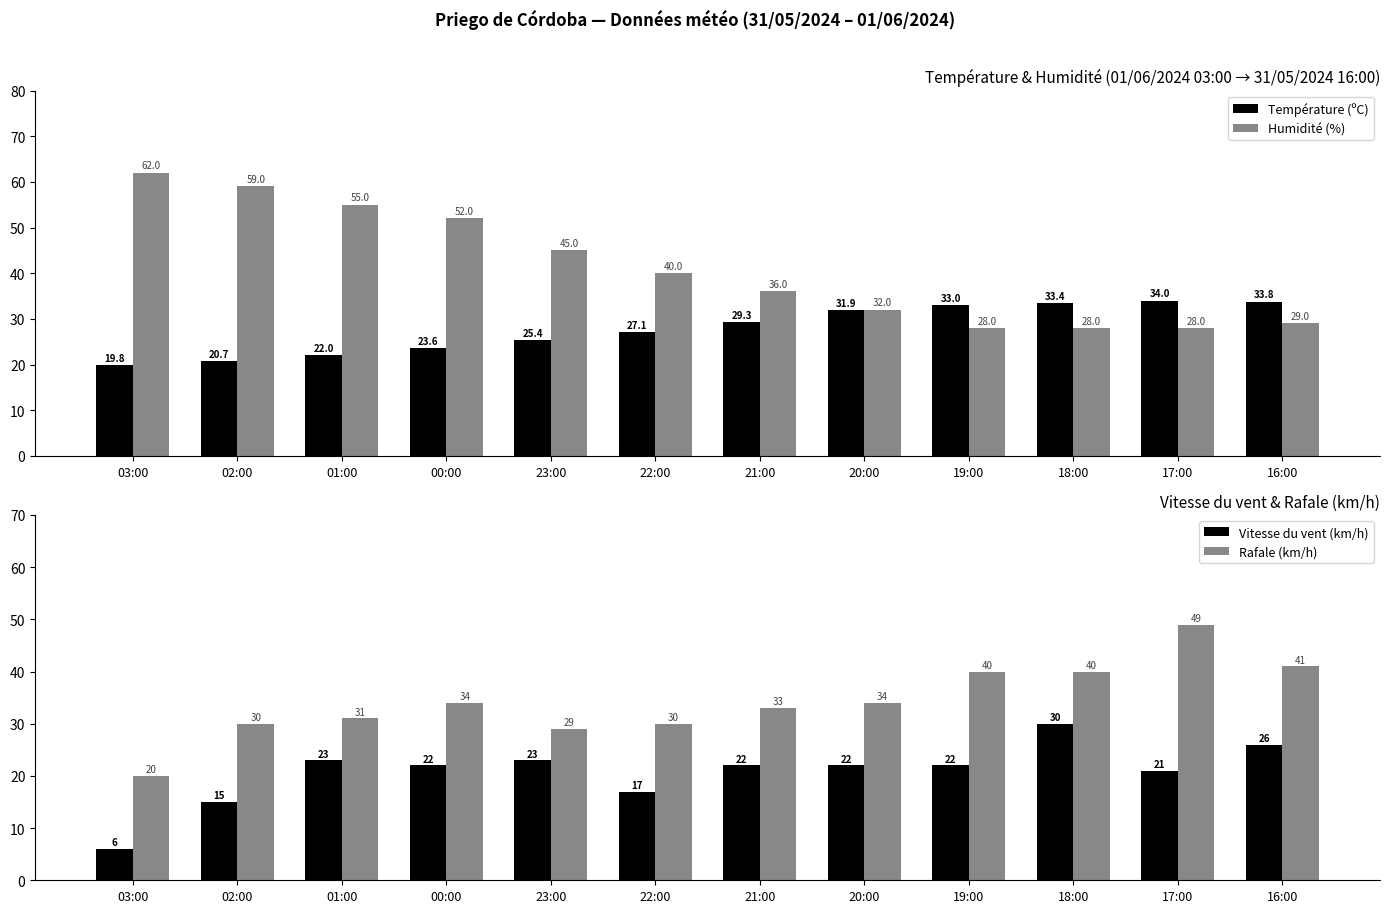

Which series has the widest spread of values?

Humidité (%)